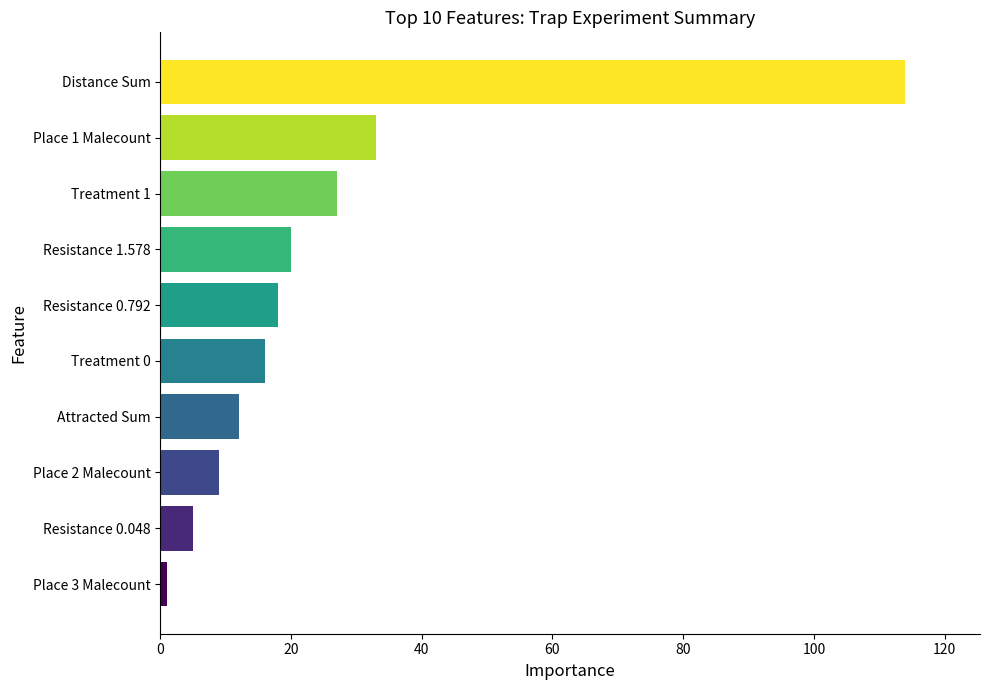

How many values exceed 18?

4